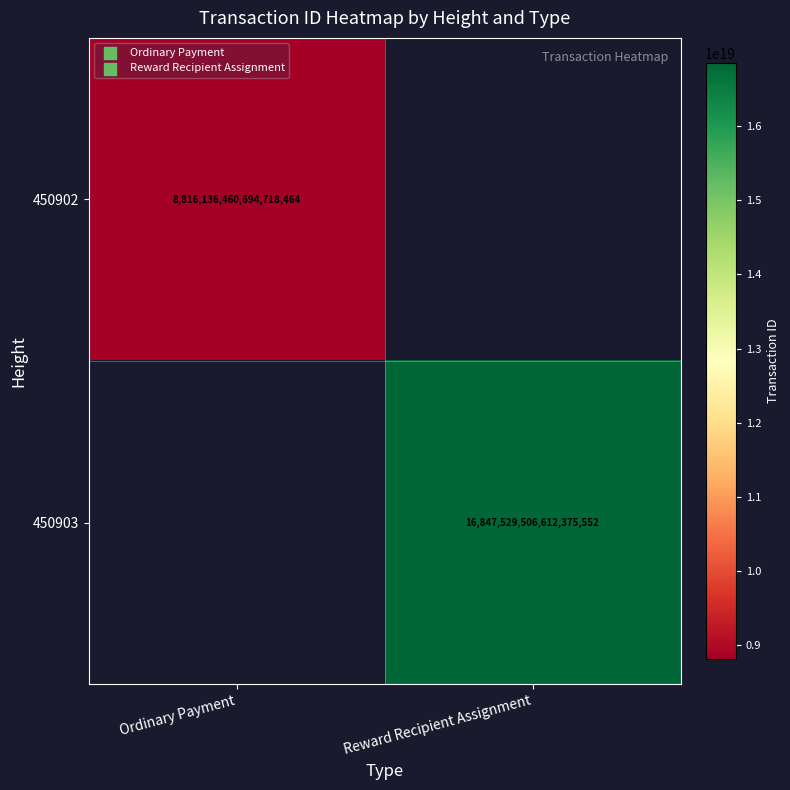

At how many categories does at least one series exceed 16499383343093252096?

1